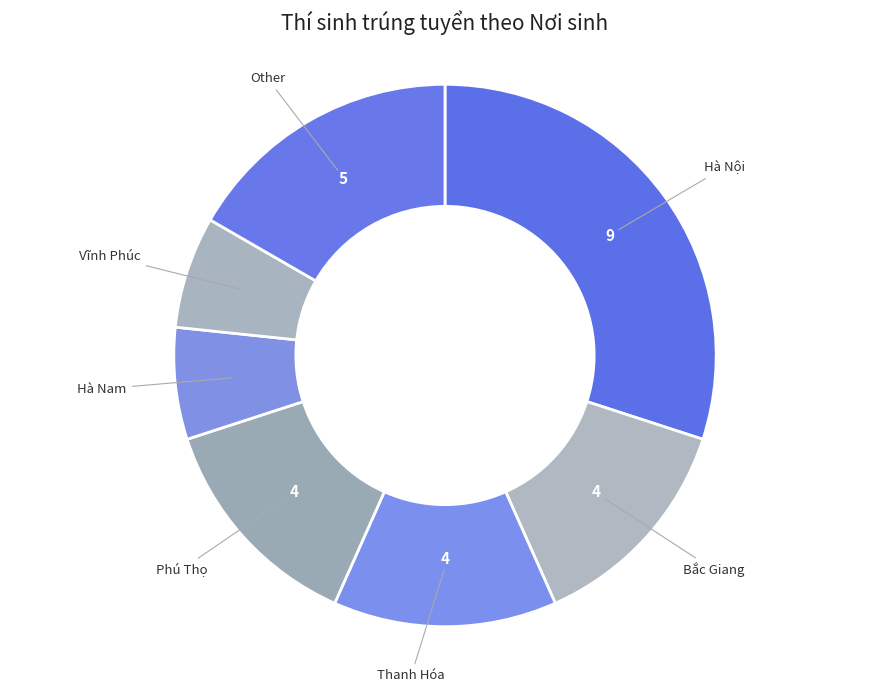

Combined, do Other and Thanh Hóa account for over 50%?

No